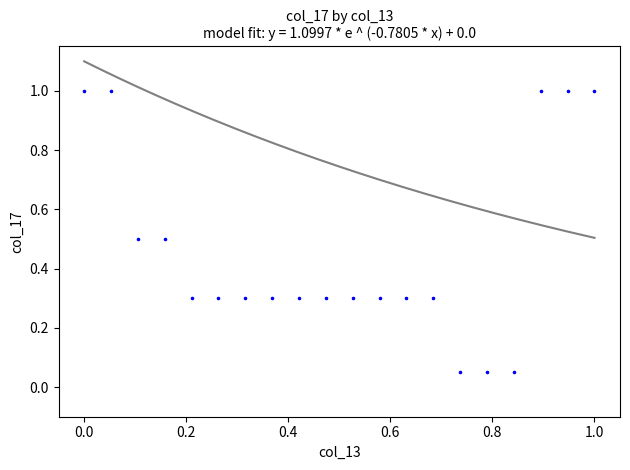

What is the range of X values (max minus min)?

1.0